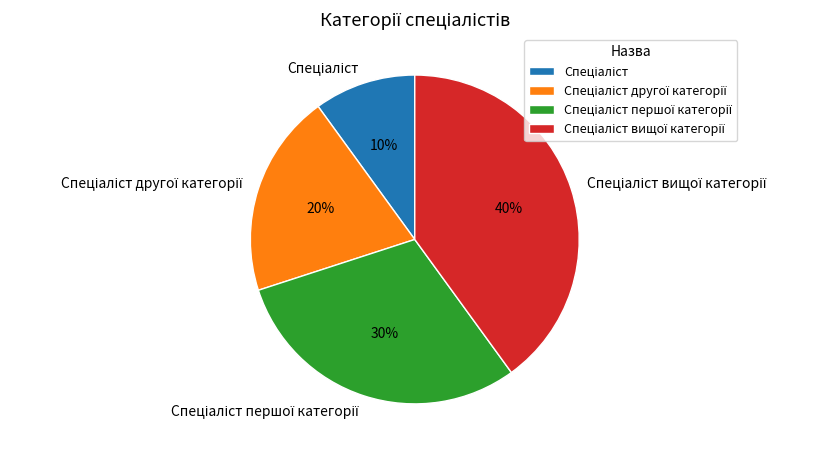

Is there any slice that represents more than half of the pie?

No